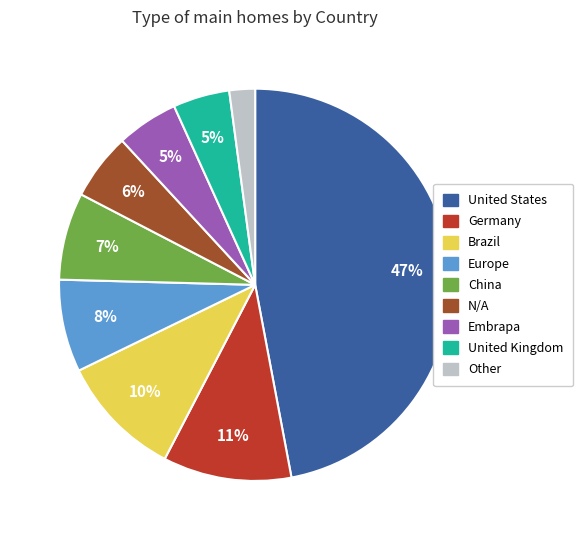

Combined, do N/A and Embrapa account for over 50%?

No